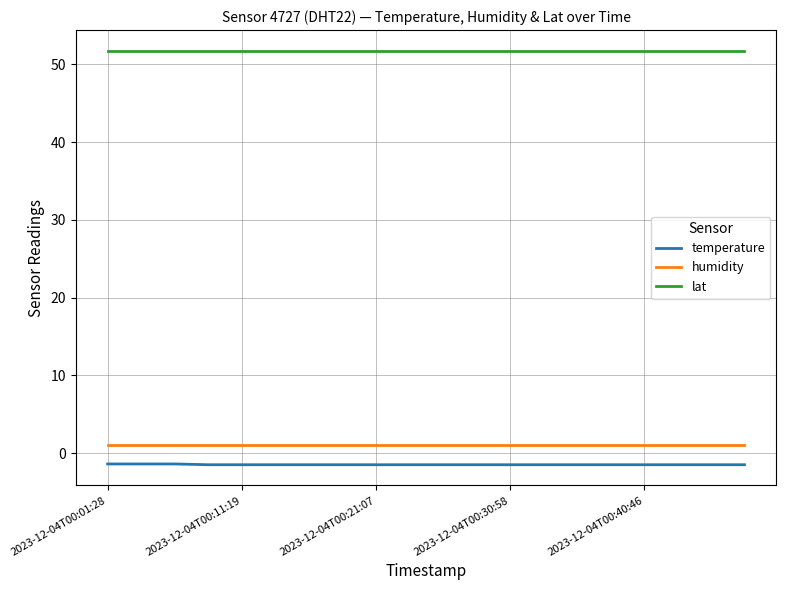

What is the maximum value for temperature?

-1.4